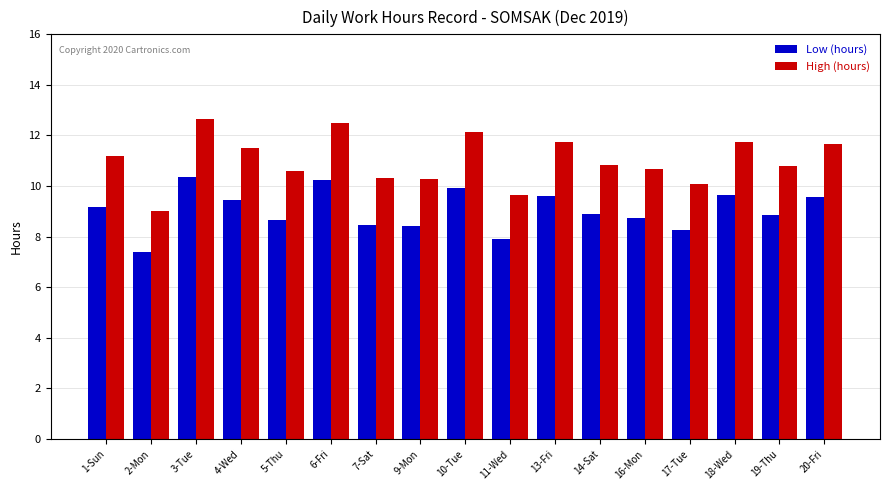

How many bars are there in total?

34